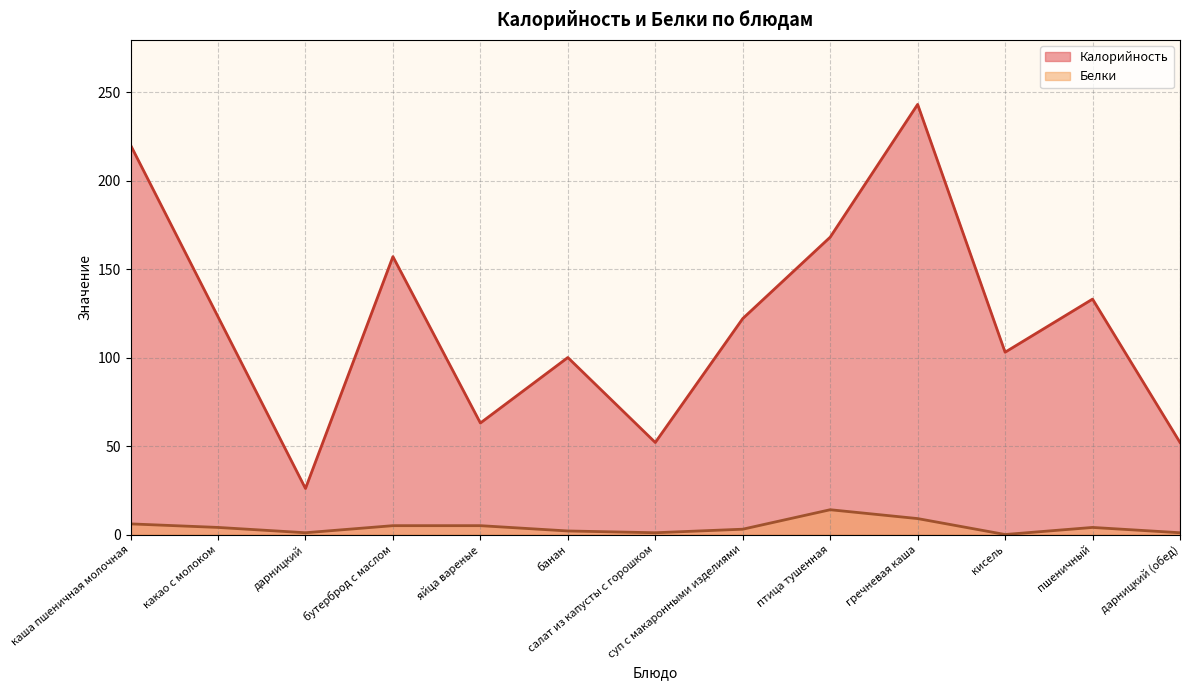

True or false: Белки and Калорийность cross at least once.

False